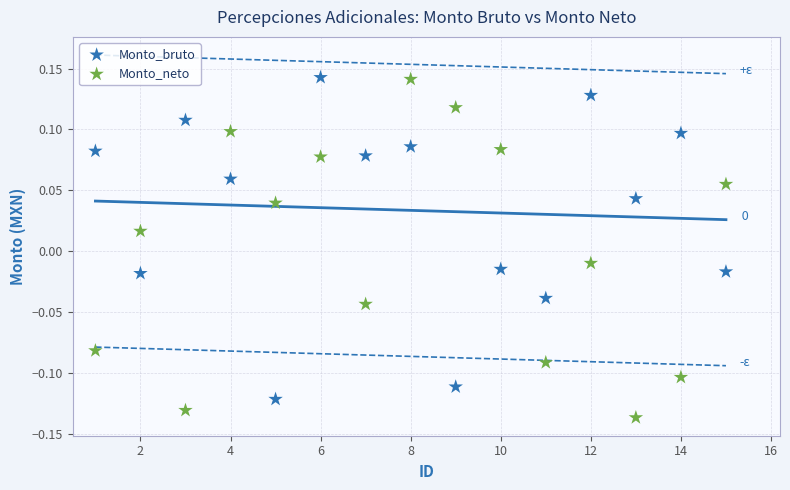

Which series contains the lowest Y value?

Monto_neto